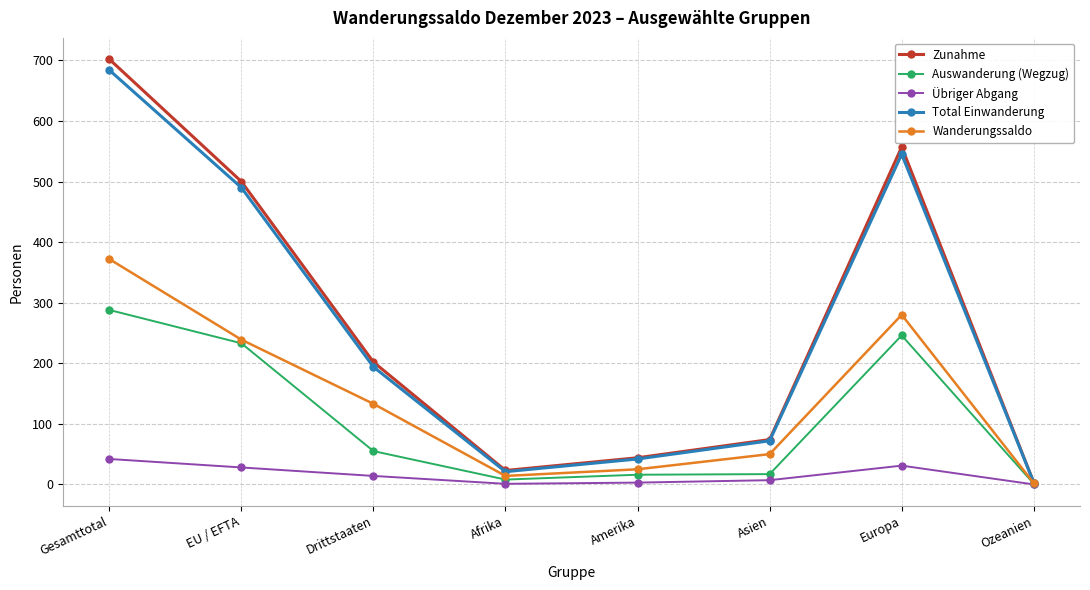

True or false: Auswanderung (Wegzug) has a value of 246 at Europa.

True